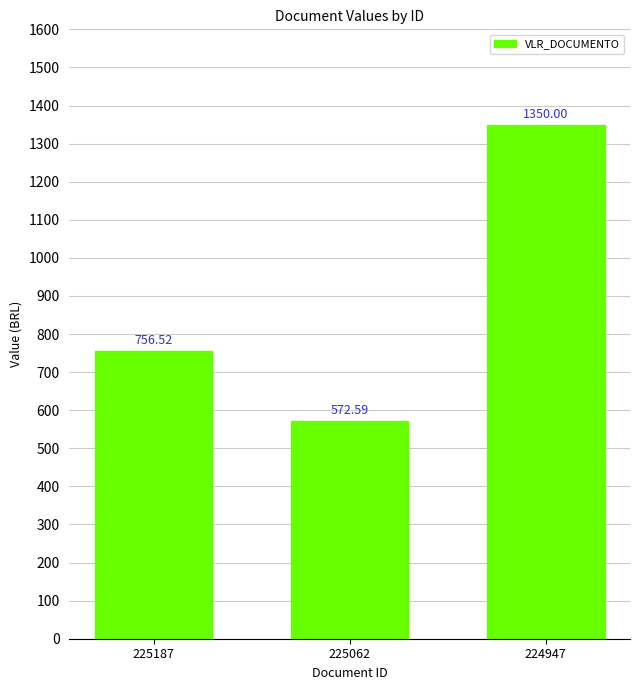

How many data points are less than 756?

1